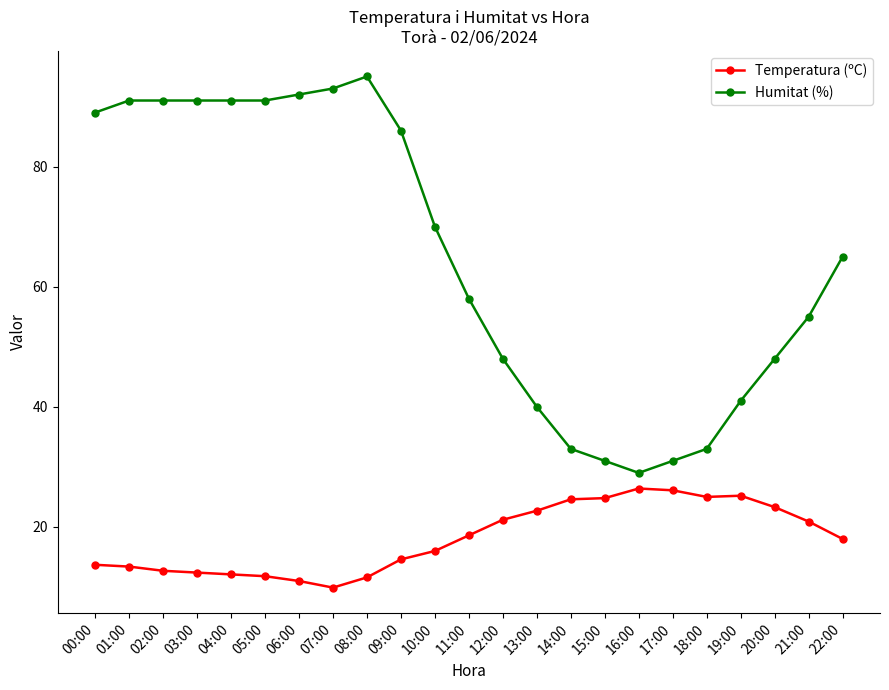

What is the difference between the Humitat (%) values at 02:00 and 10:00?

21.0